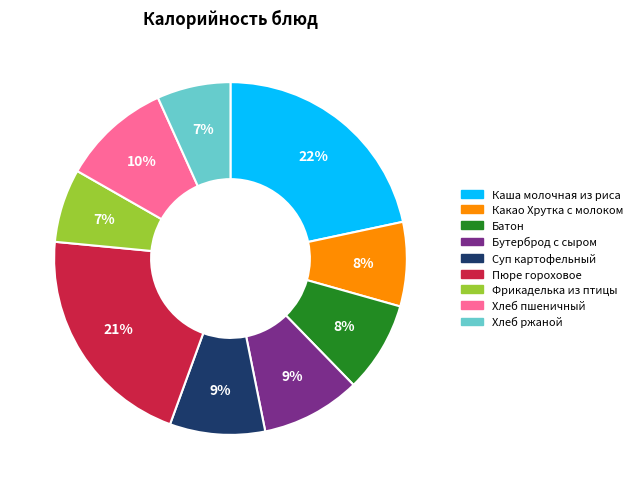

What is the ratio of the value at Хлеб пшеничный to the value at Каша молочная из риса?

0.5